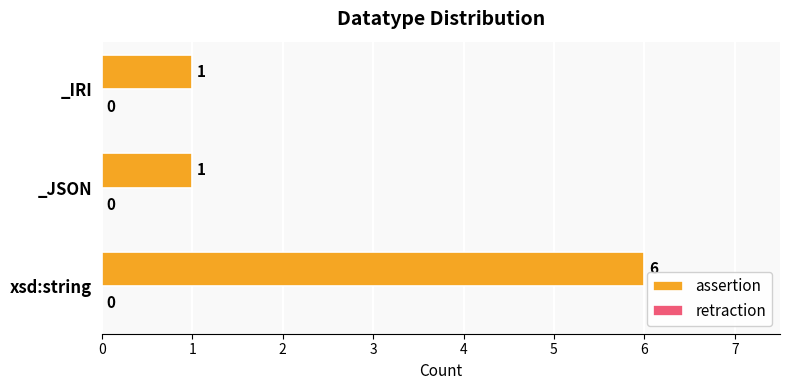

Which has a higher value, xsd:string or _IRI?

xsd:string